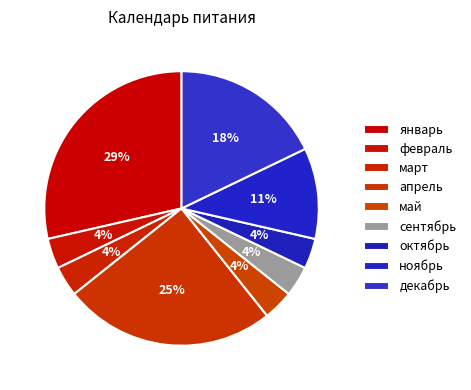

How many segments does this pie chart have?

9